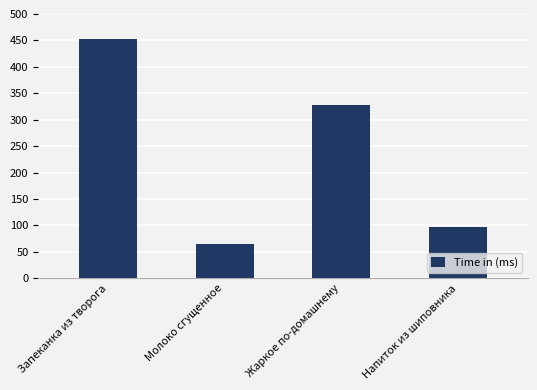

How many values are below 327?

2